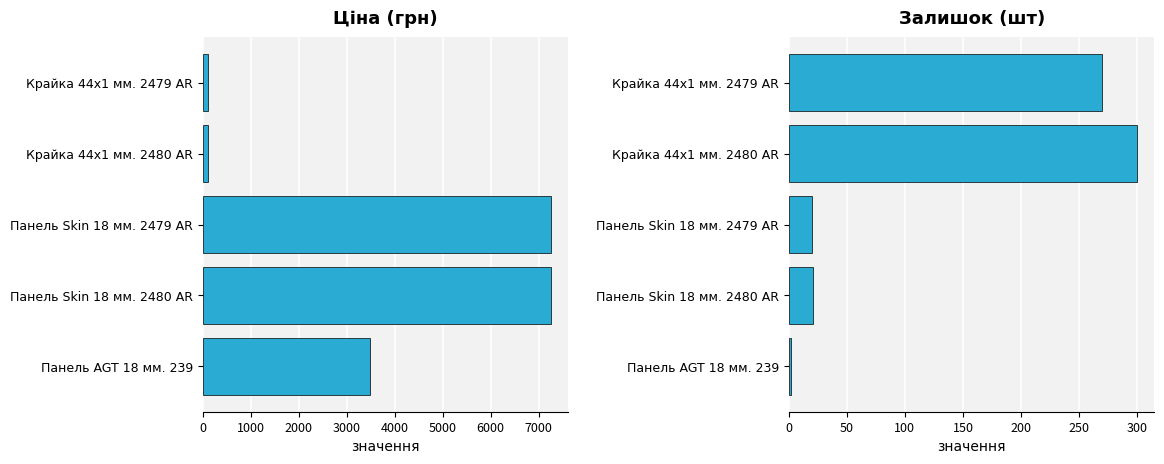

What is the value of the Ціна bar at the 1st from the left?

109.0